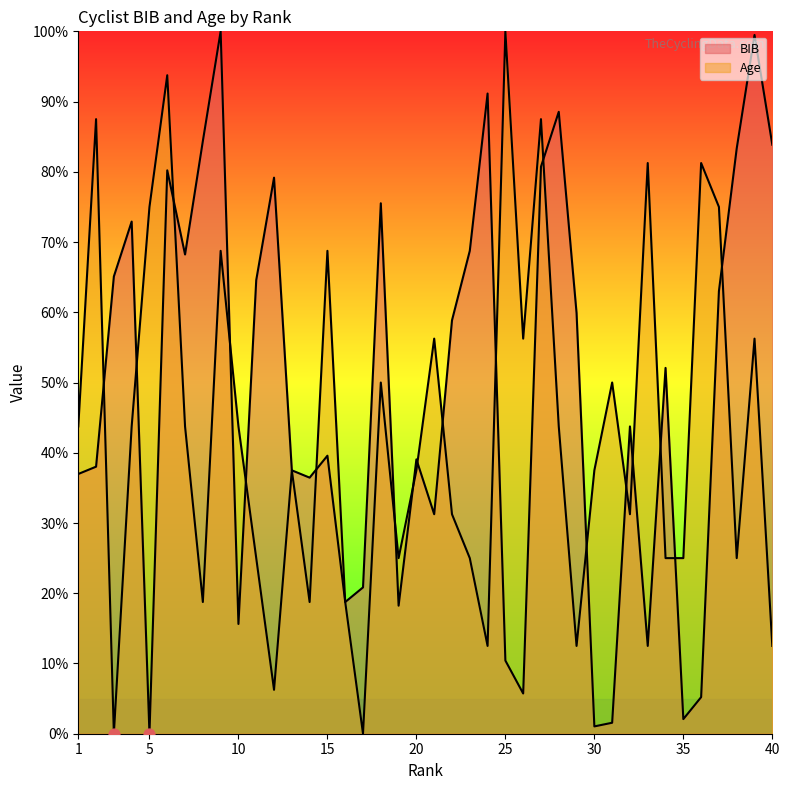

Which series reaches the maximum Y coordinate?

BIB